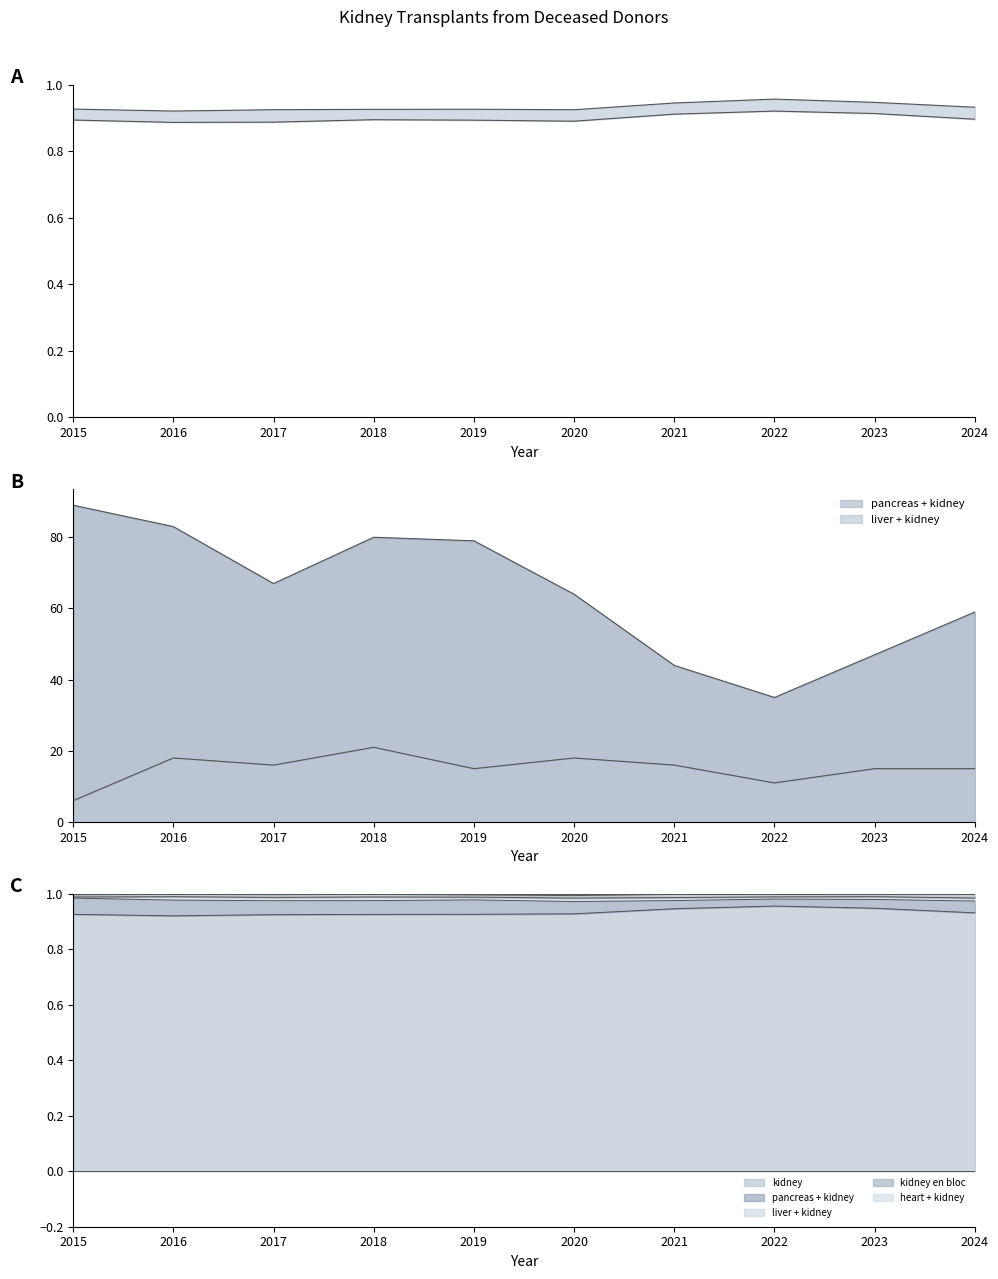

Reading left to right, transcribe all the data shown in this chart.

pancreas + kidney: 89.0	83.0	67.0	80.0	79.0	64.0	44.0	35.0	47.0	59.0
liver + kidney: 6.0	18.0	16.0	21.0	15.0	18.0	16.0	11.0	15.0	15.0
heart + kidney: 1.0	1.0	1.0	1.0	1.0	1.0	1.0	1.0	1.0	1.0